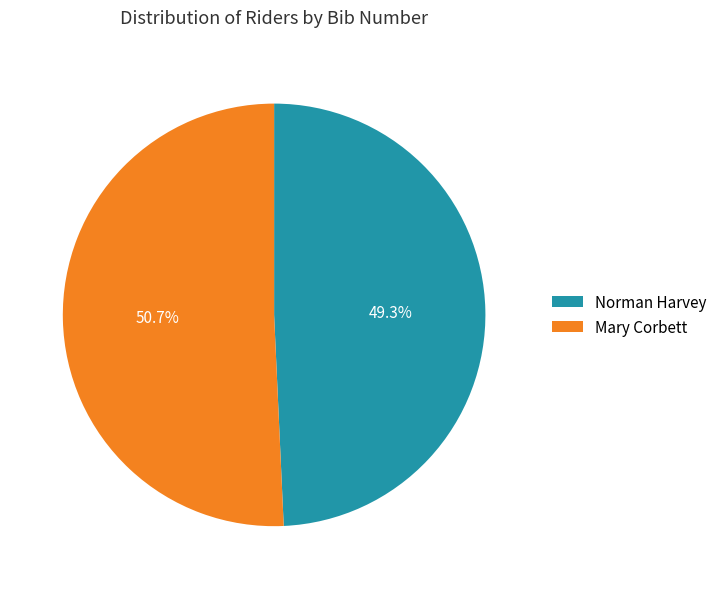

Rank the categories by value from highest to lowest.

Mary Corbett, Norman Harvey